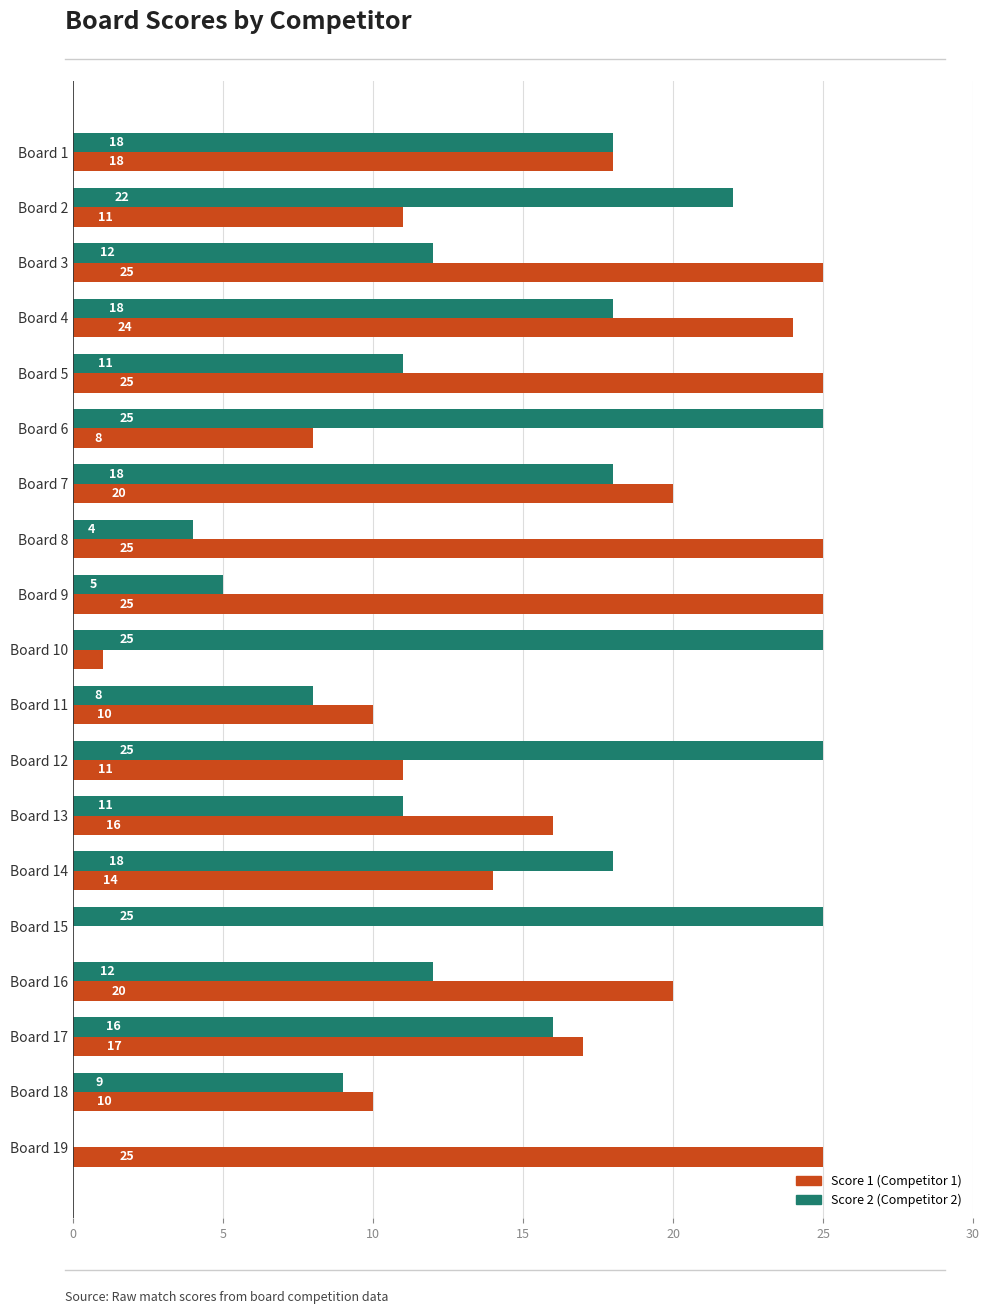

What is the total value across all series at Board 6?

33